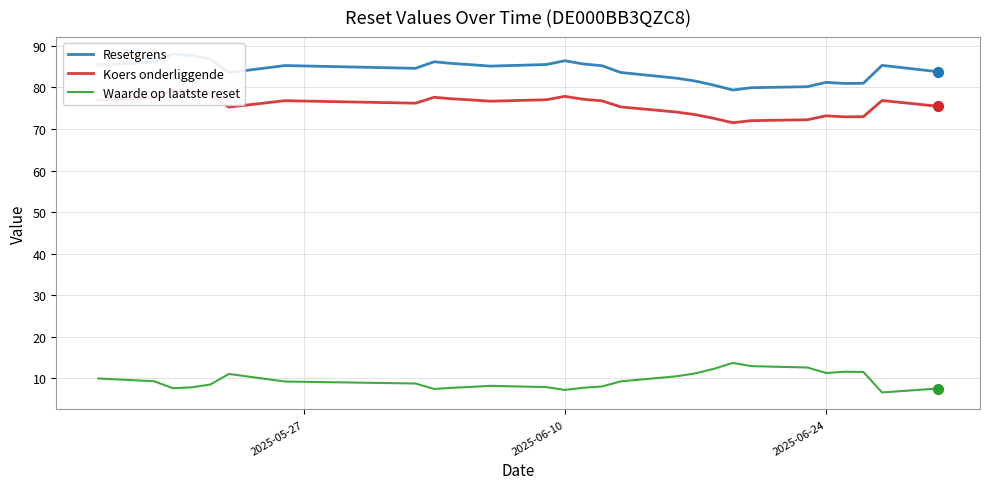

What are all the series names shown in the legend?

Resetgrens, Koers onderliggende, Waarde op laatste reset